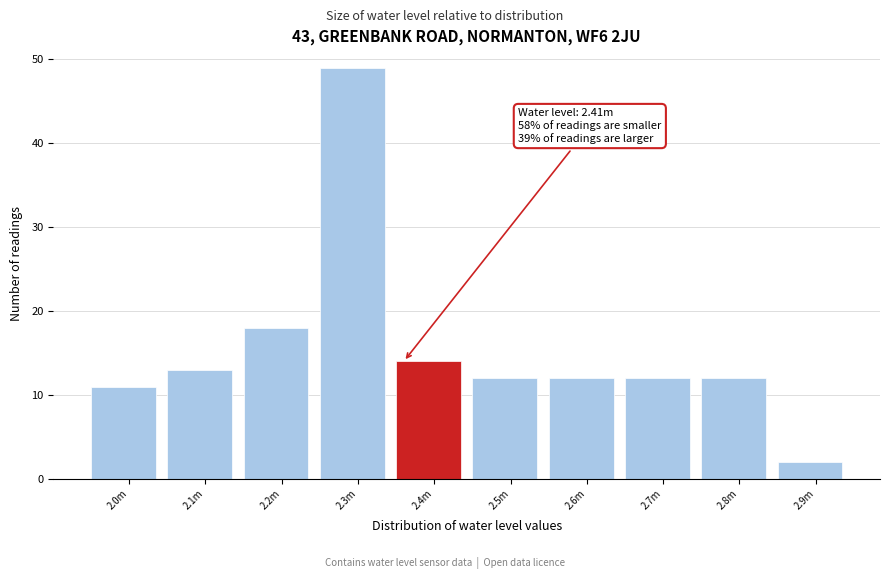

Reading left to right, list all the values displayed in this chart.

2.0m=11	2.1m=13	2.2m=18	2.3m=49	2.4m=14	2.5m=12	2.6m=12	2.7m=12	2.8m=12	2.9m=2